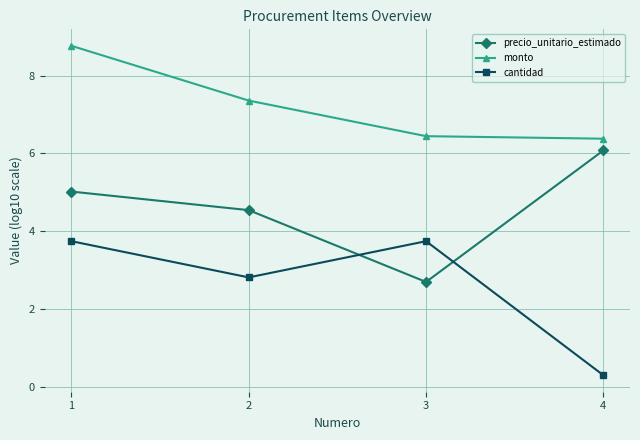

Is it true that precio_unitario_estimado equals 2.7 at 3?

True